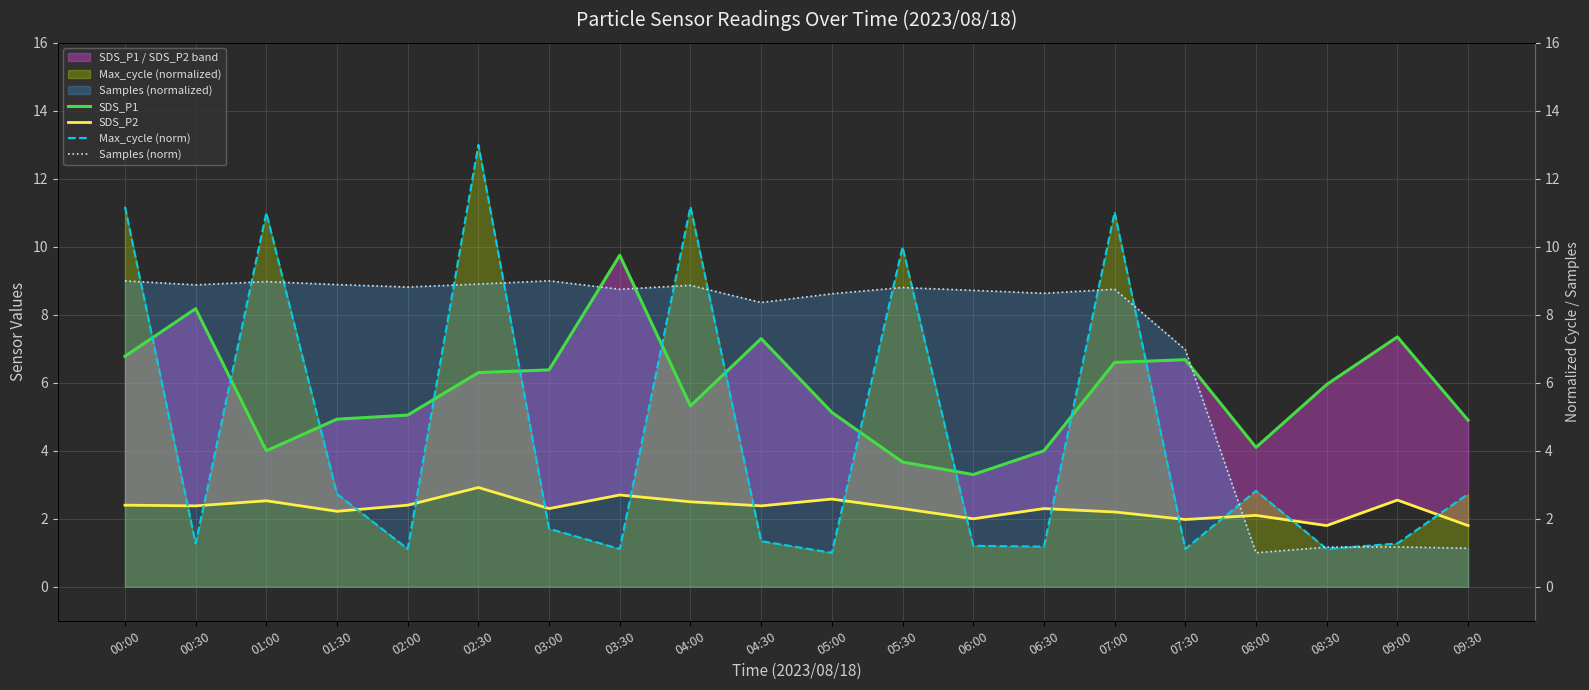

Rank the categories by Samples (norm) value from highest to lowest.

03:00, 00:00, 01:00, 02:30, 01:30, 00:30, 04:00, 02:00, 05:30, 07:00, 03:30, 06:00, 06:30, 05:00, 04:30, 07:30, 09:00, 08:30, 09:30, 08:00